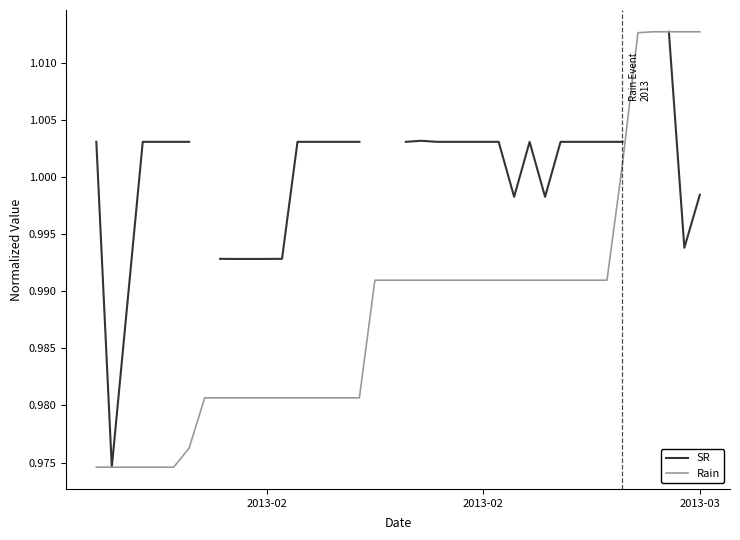

What are all the series names shown in the legend?

SR, Rain